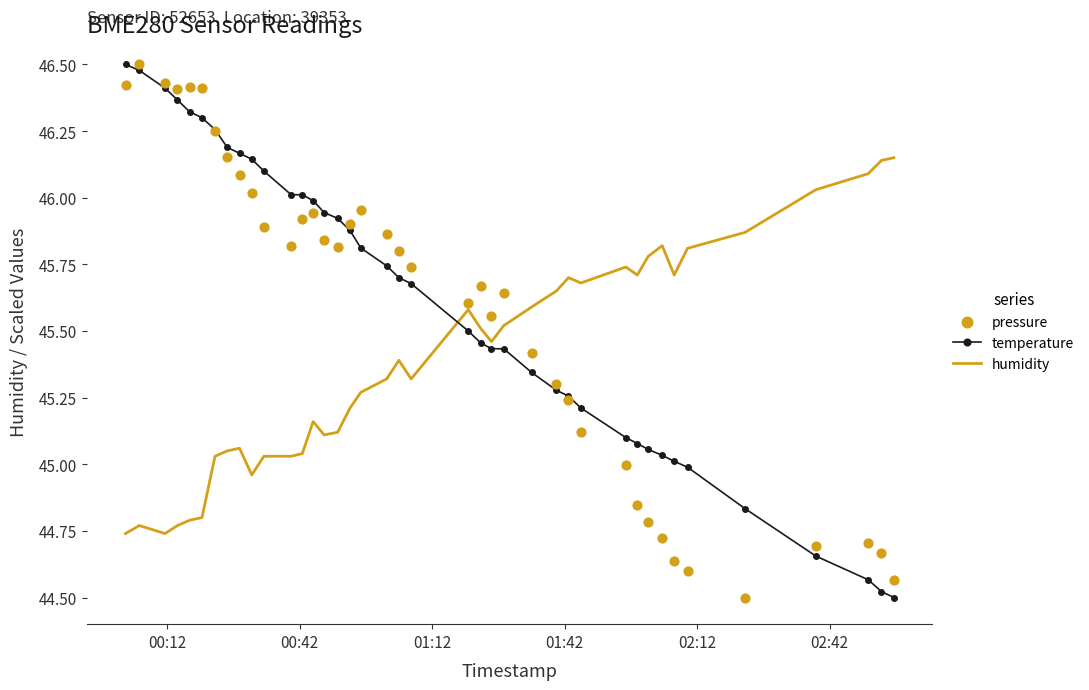

Which series has the largest total across all categories?

temperature